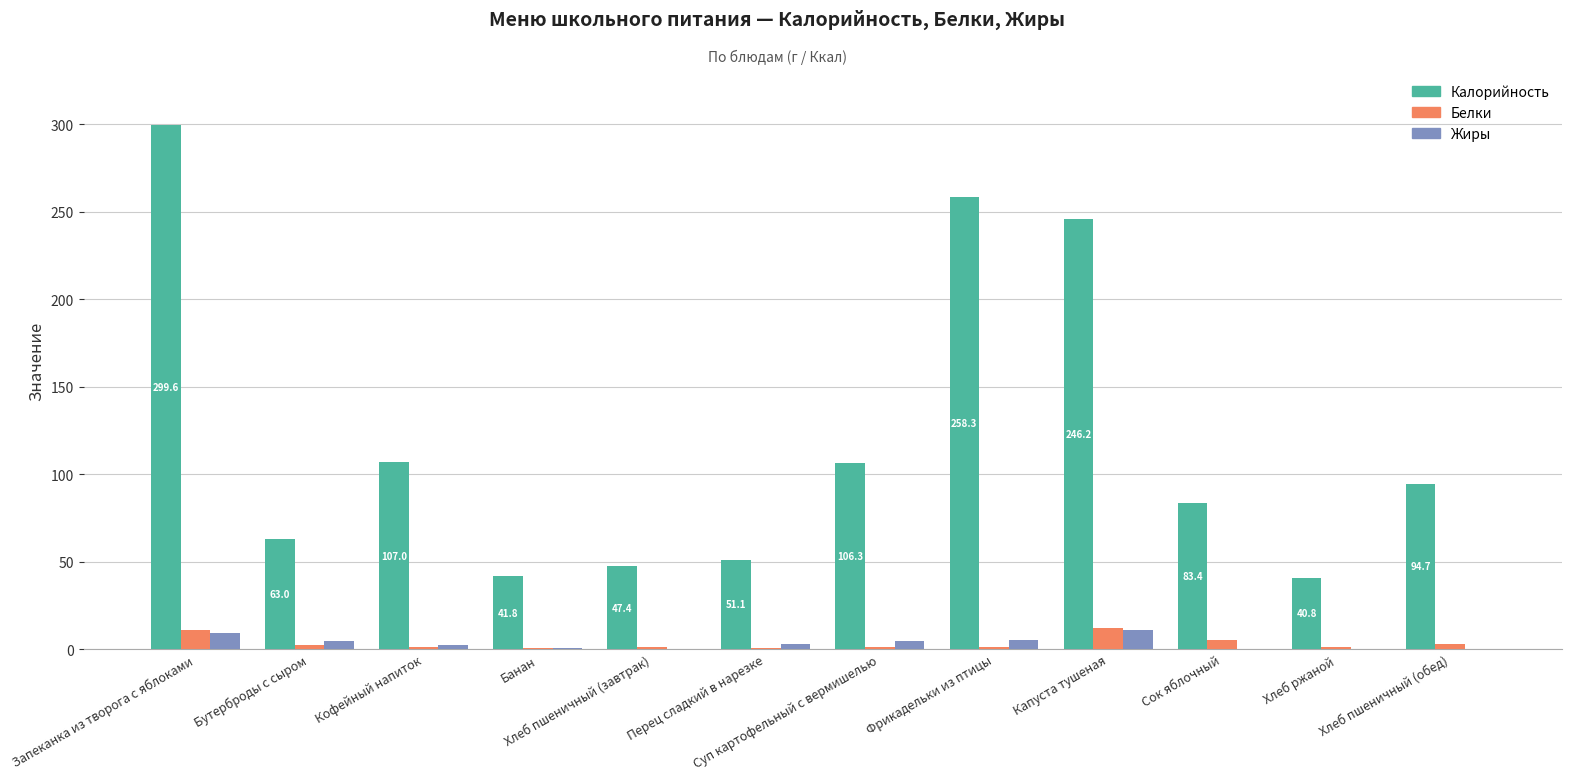

The Калорийность series shows 173.6 at Кофейный напиток. True or false?

False